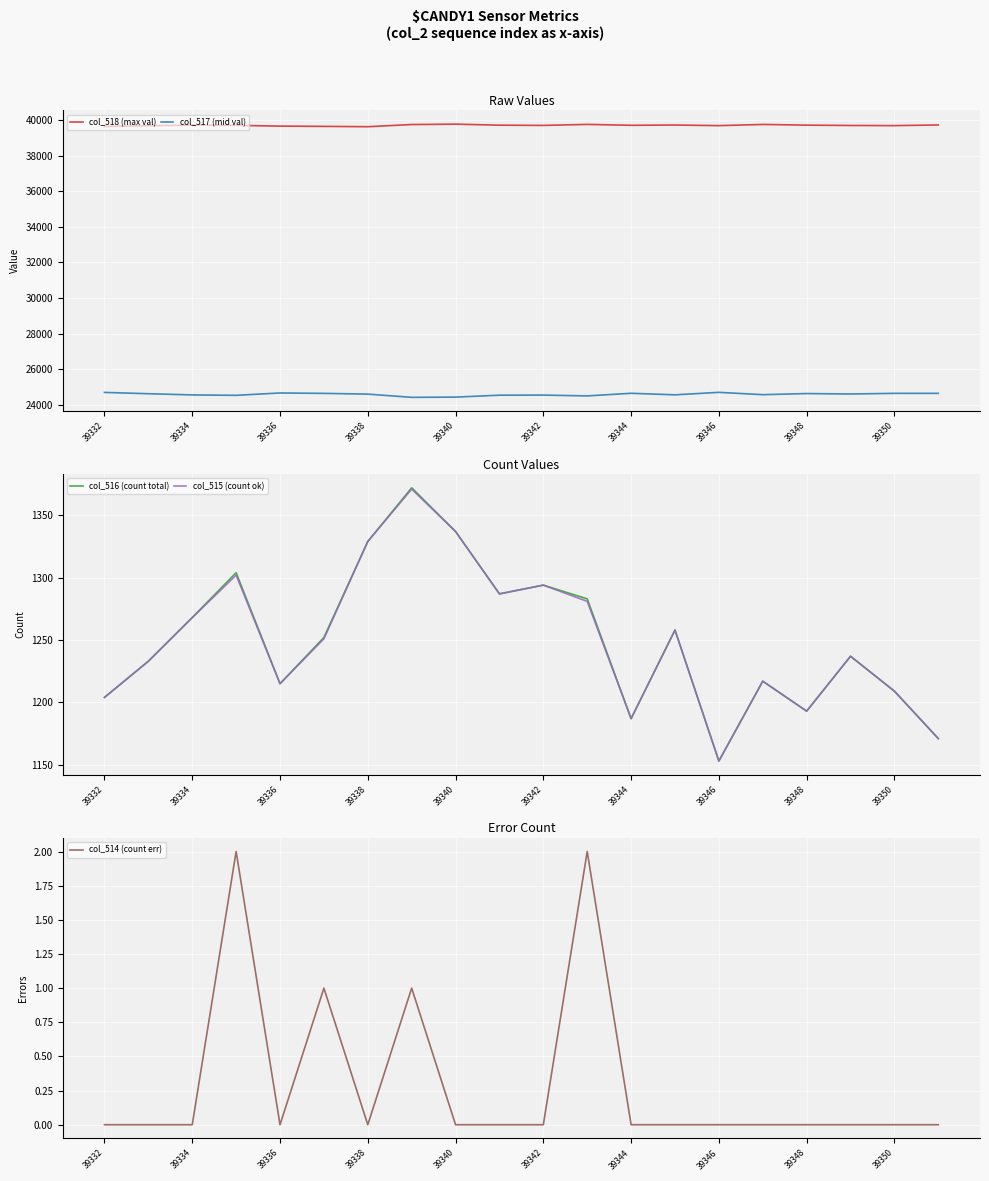

True or false: col_515 (count ok) has more than 2 points higher than both neighbors.

True